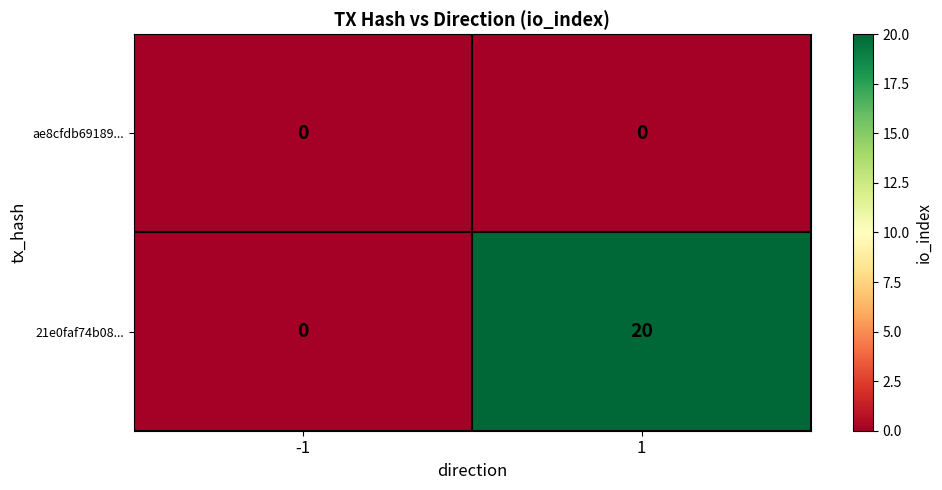

The value of 21e0faf74b08... at -1 is 0. True or false?

True